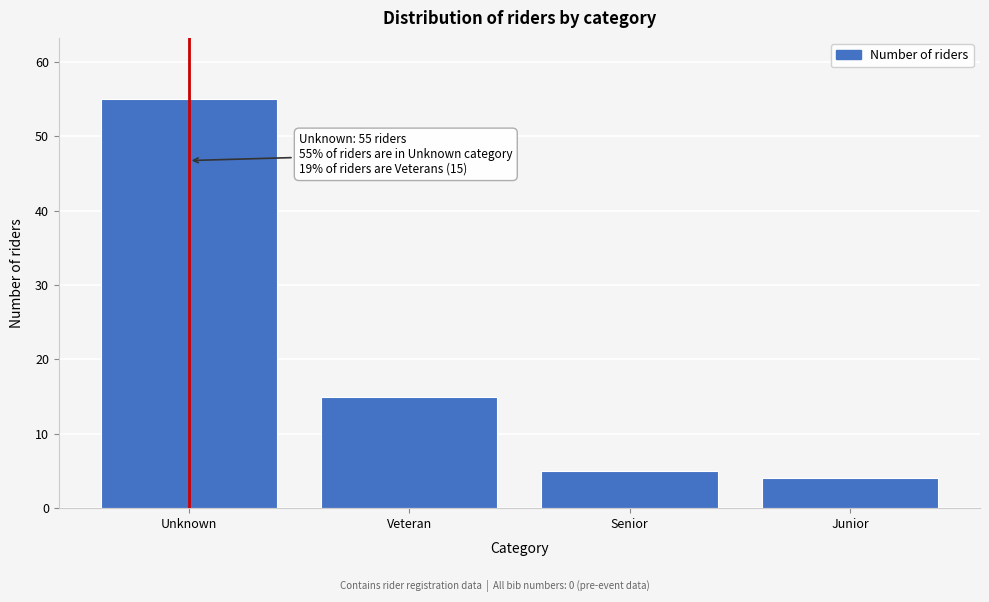

Reading left to right, what are all the values shown in this chart?

55	15	5	4